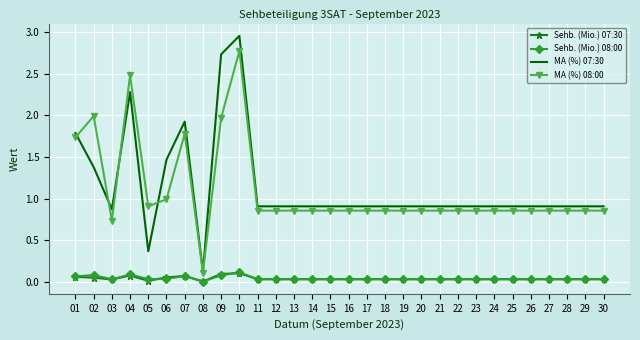

Which series has the widest spread of values?

MA (%) 07:30